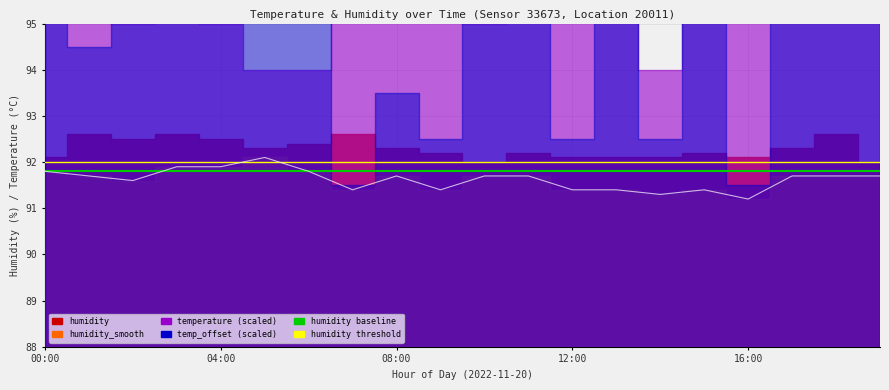

The value of humidity threshold at 08:00 is 92.0. True or false?

True